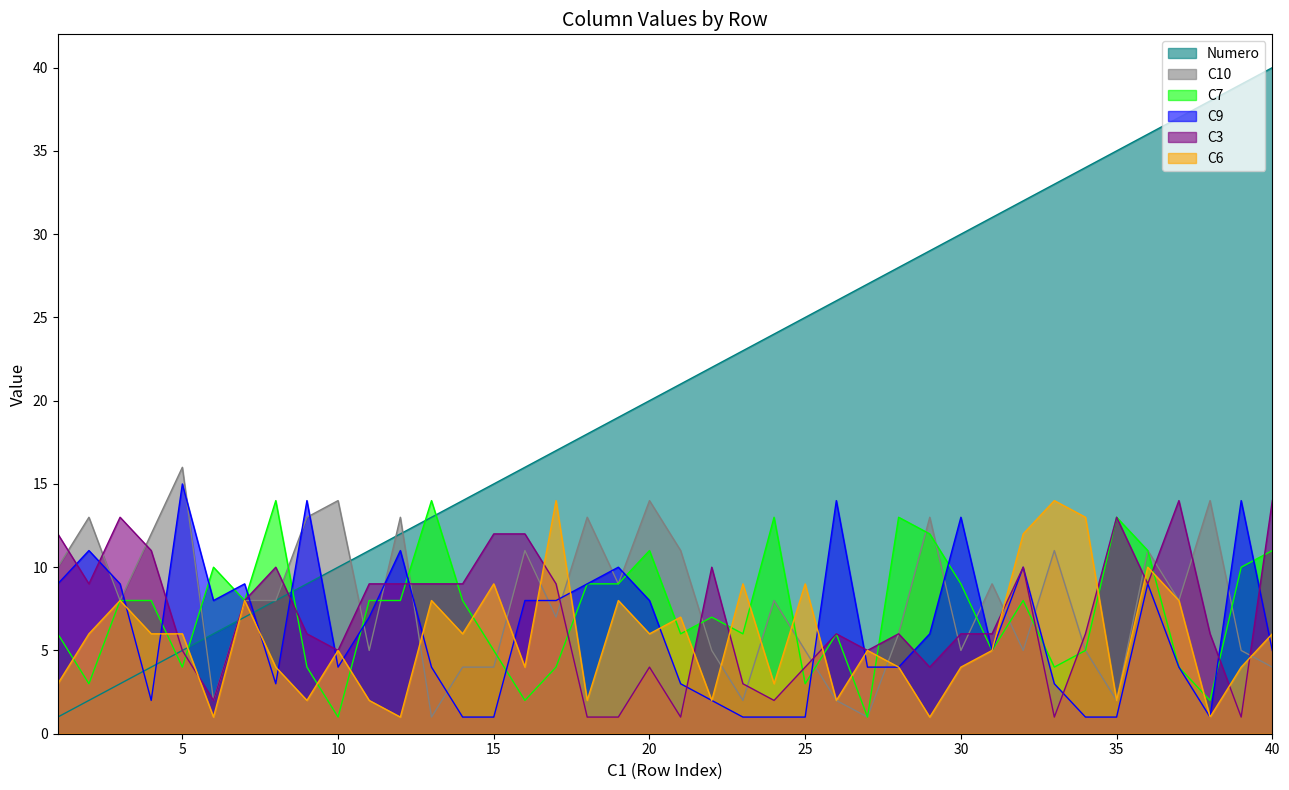

Which series has the widest spread of values?

Numero